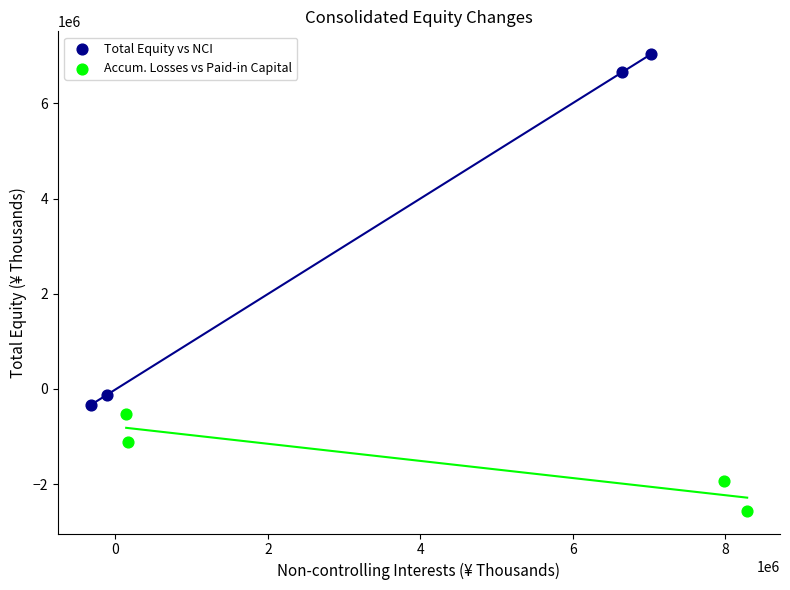

Which series reaches the maximum Y coordinate?

Total Equity vs NCI